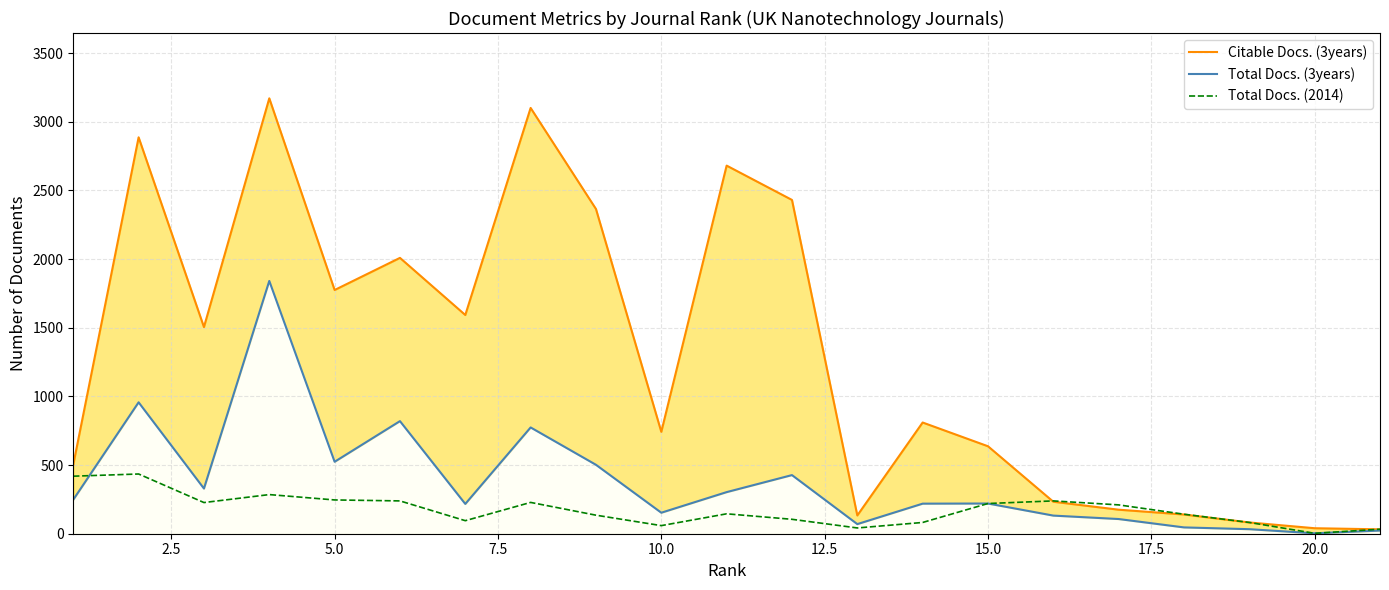

True or false: Citable Docs. (3years) and Total Docs. (2014) intersect in this chart.

True